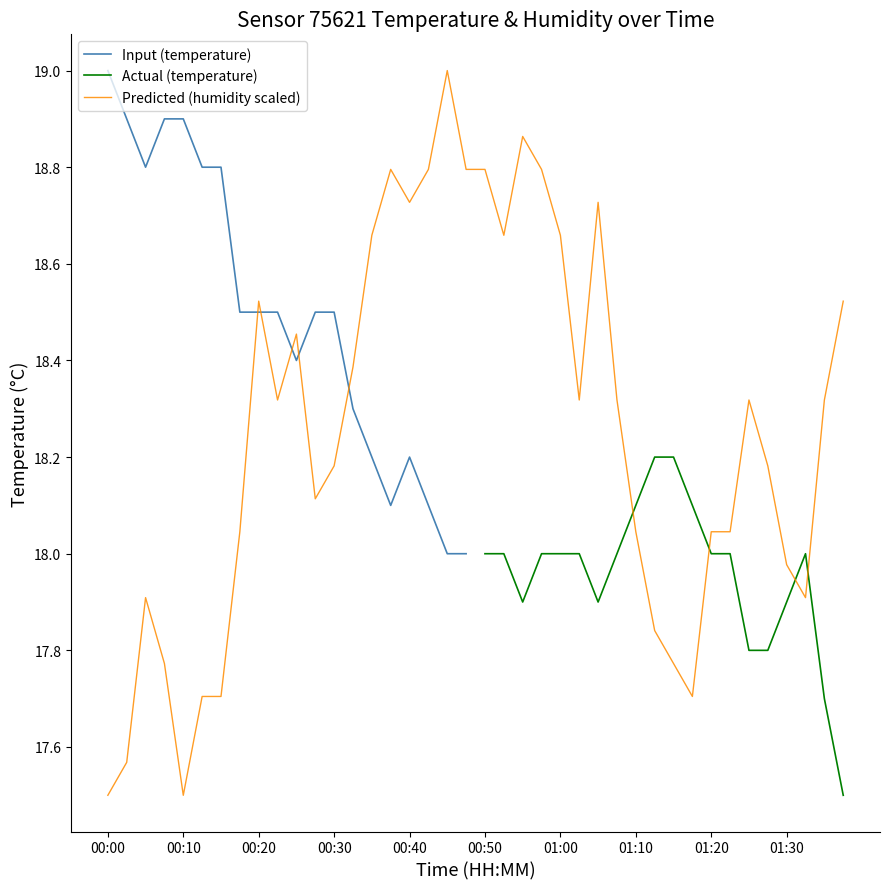

Which has a higher value, 00:28 or 01:00?

01:00